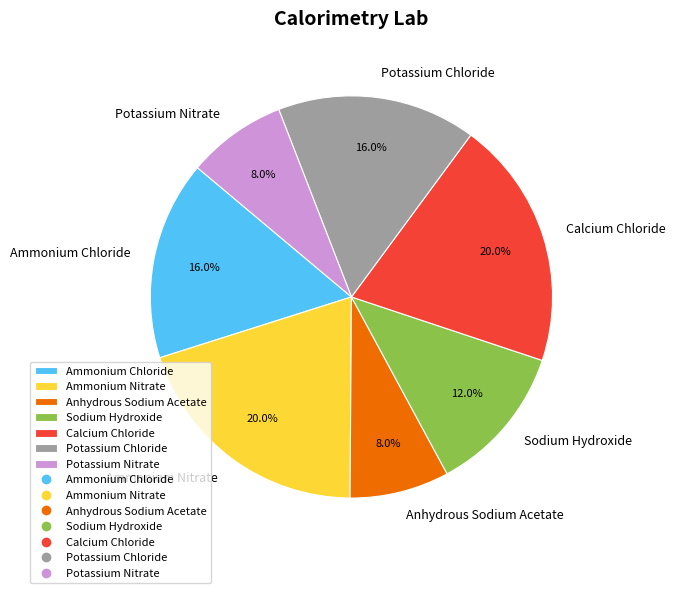

What percentage do Anhydrous Sodium Acetate and Calcium Chloride together represent?

28.0%